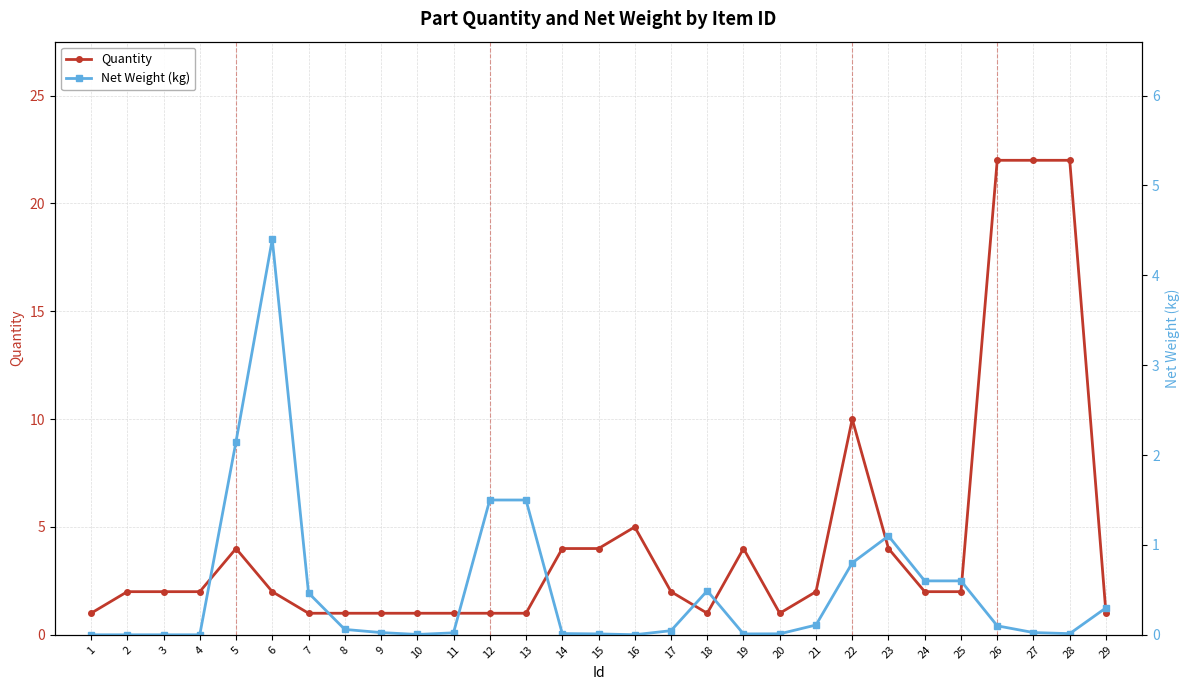

How many intersections are there between Quantity and Net Weight (kg)?

4